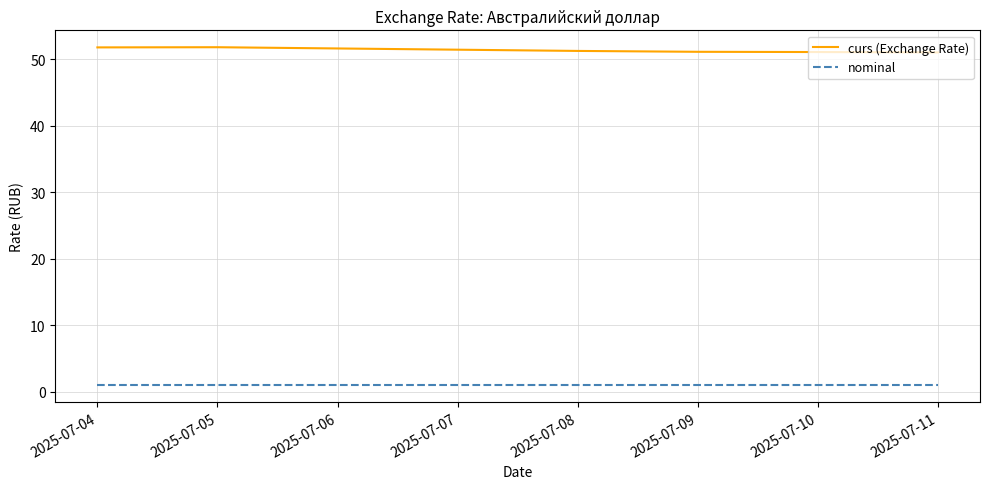

In curs (Exchange Rate), how many points are higher than both neighbors (excluding endpoints)?

1